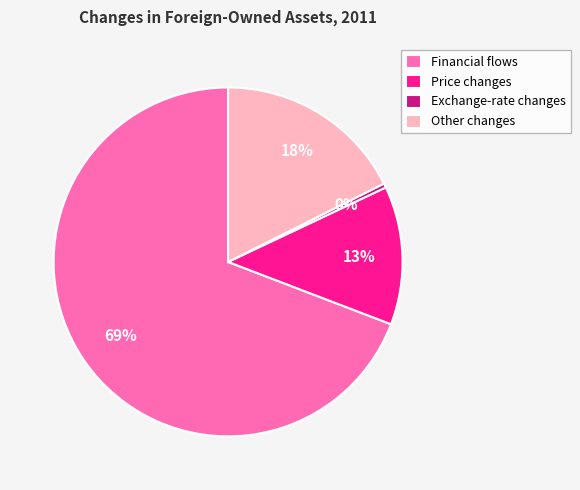

To the nearest percent, what is the average slice percentage?

25%